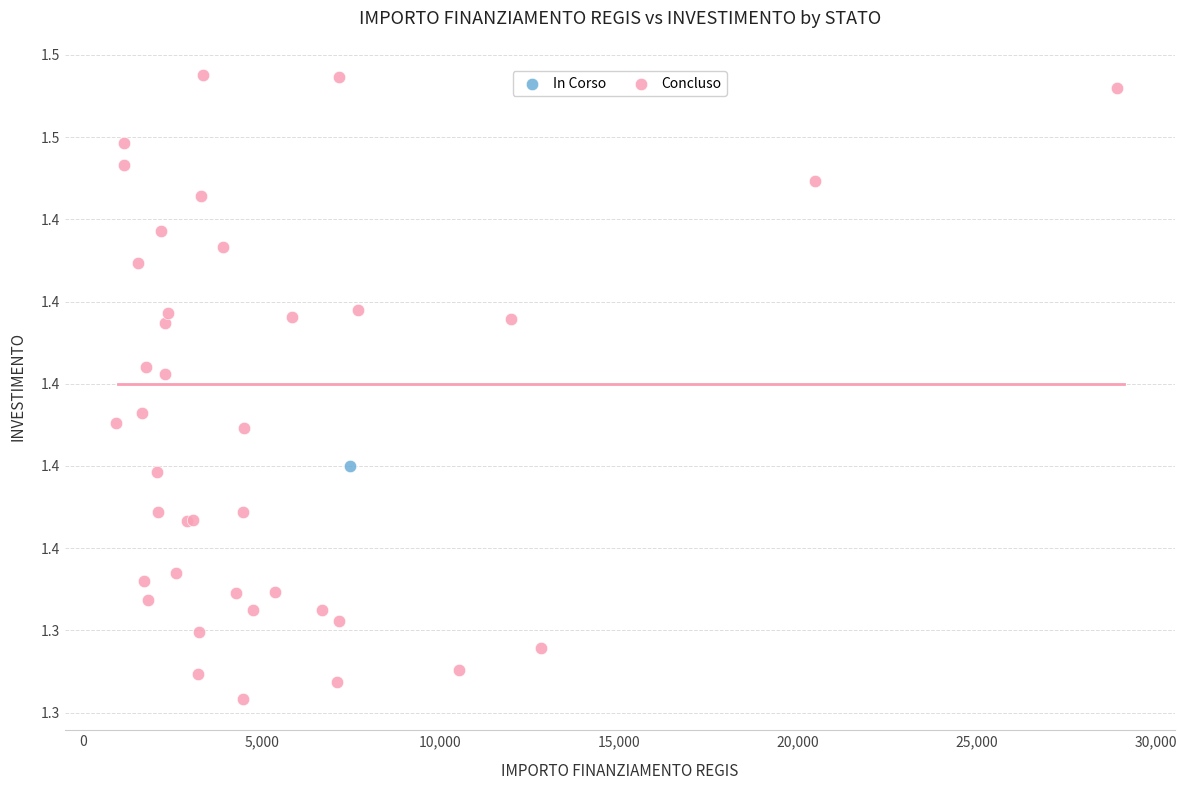

What are all the series names shown in the legend?

In Corso, Concluso